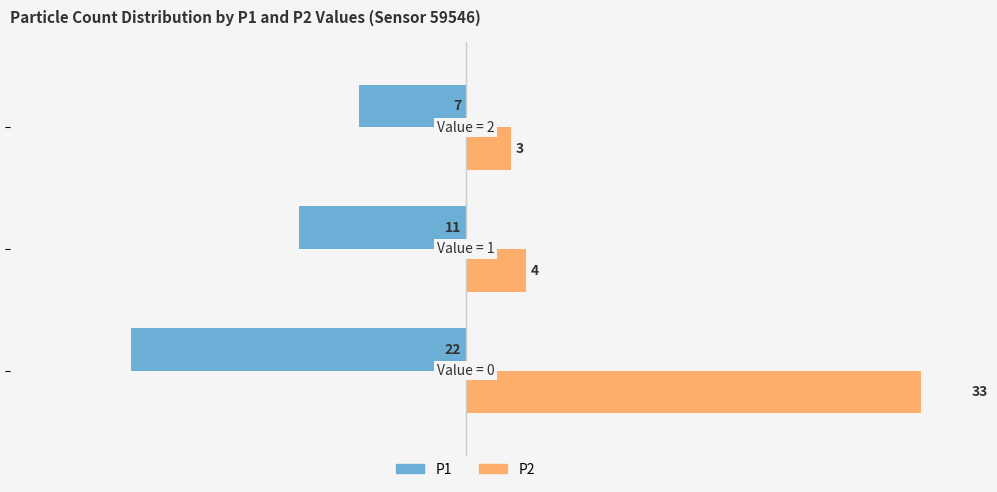

How many groups of bars are there?

3